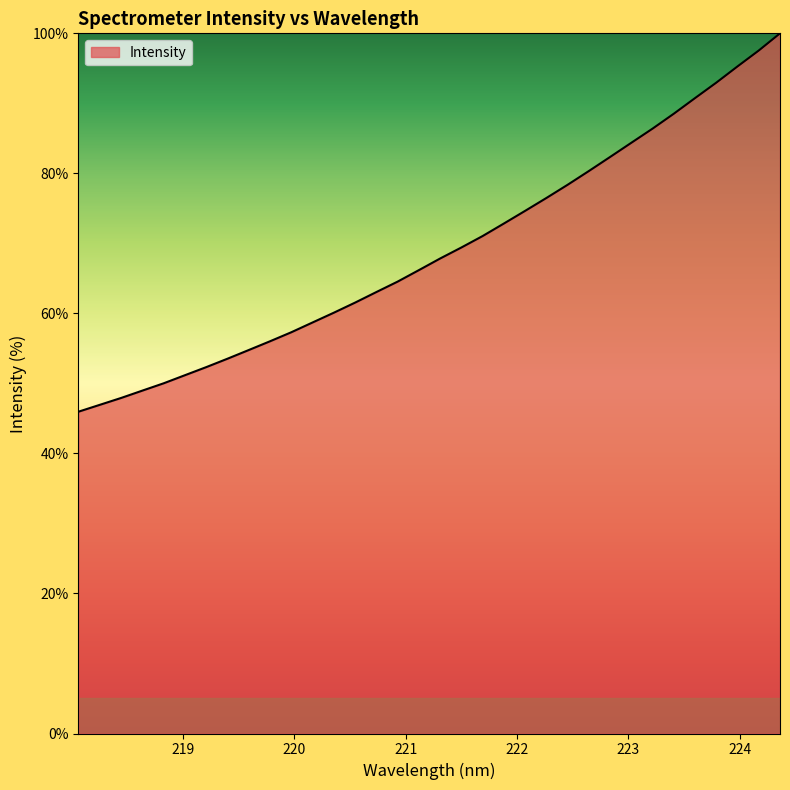

What is the difference between the second highest and second lowest values?

50.6